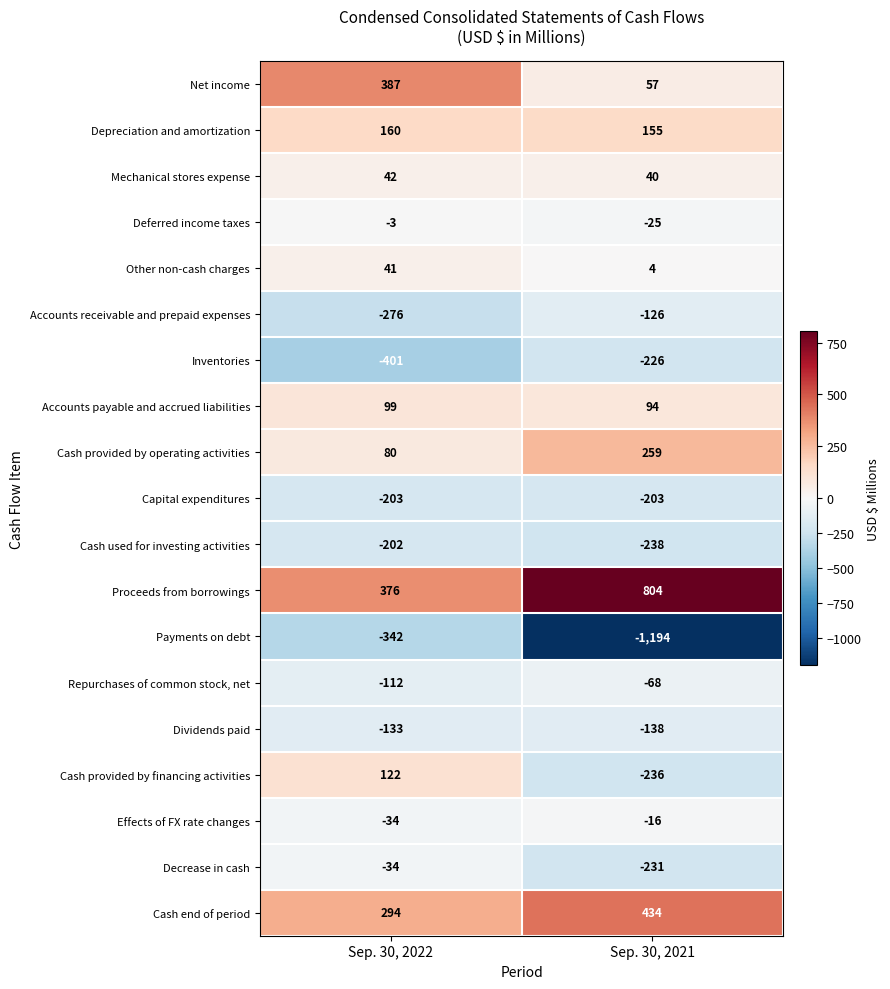

At which label is Other non-cash charges closest to 22?

Sep. 30, 2021